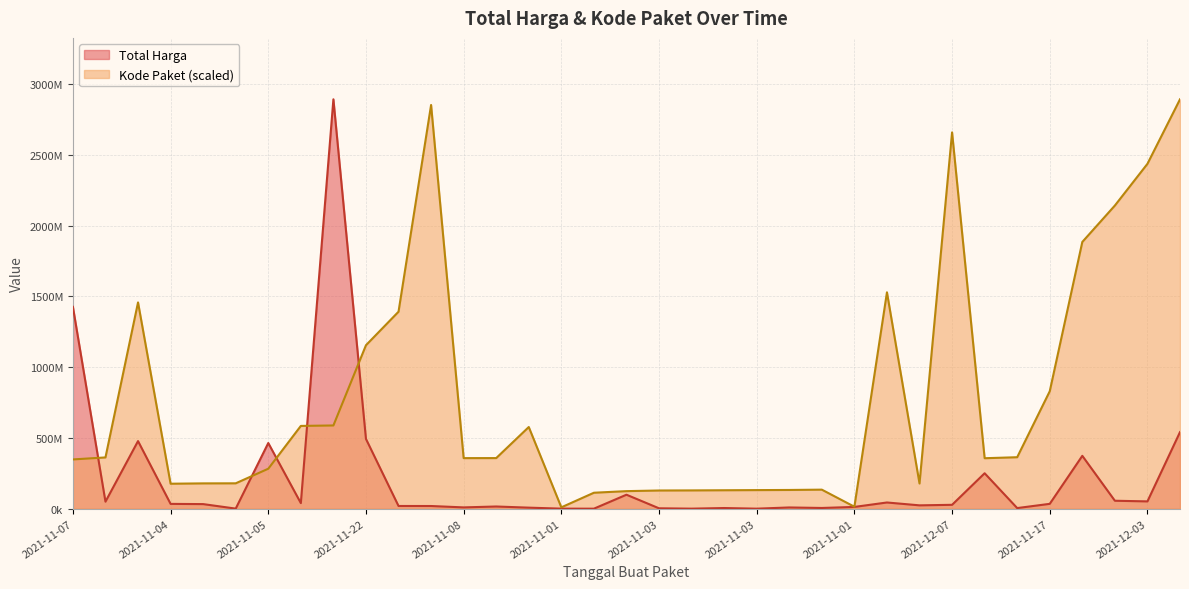

How many lines are shown in the chart?

2